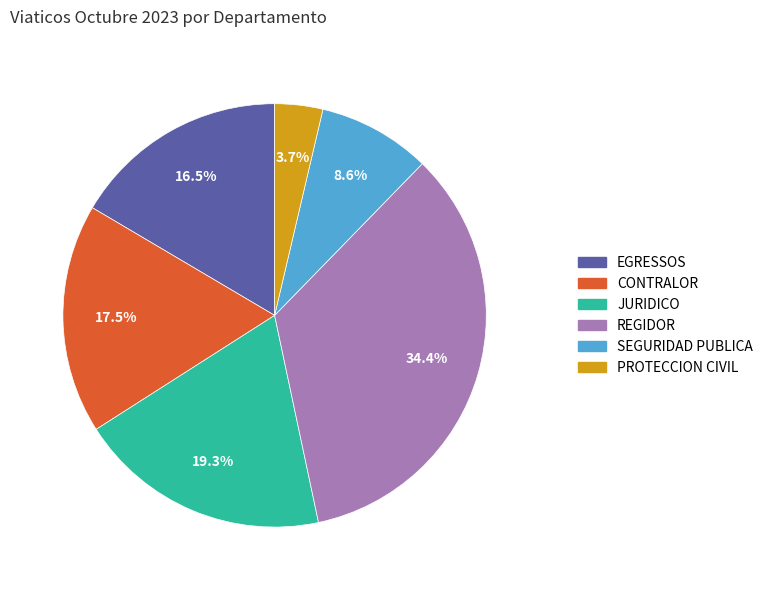

How many slices are in this pie chart?

6